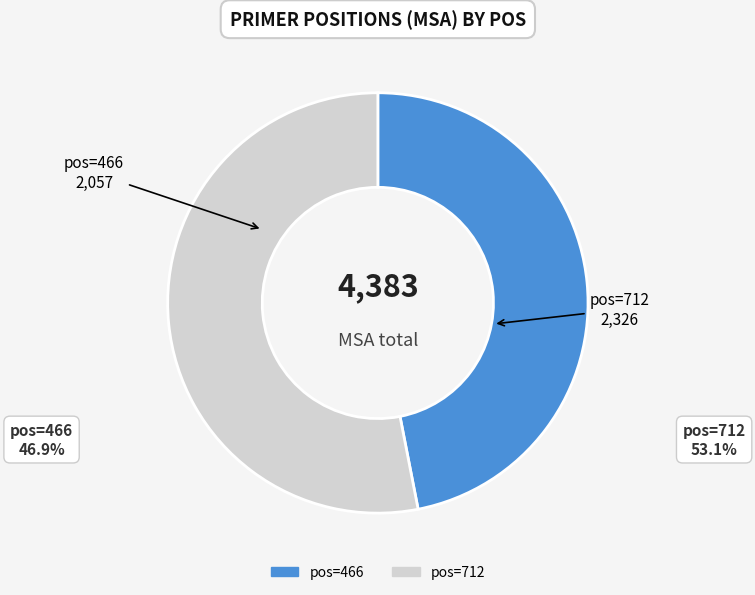

Is there any slice that represents more than half of the pie?

Yes